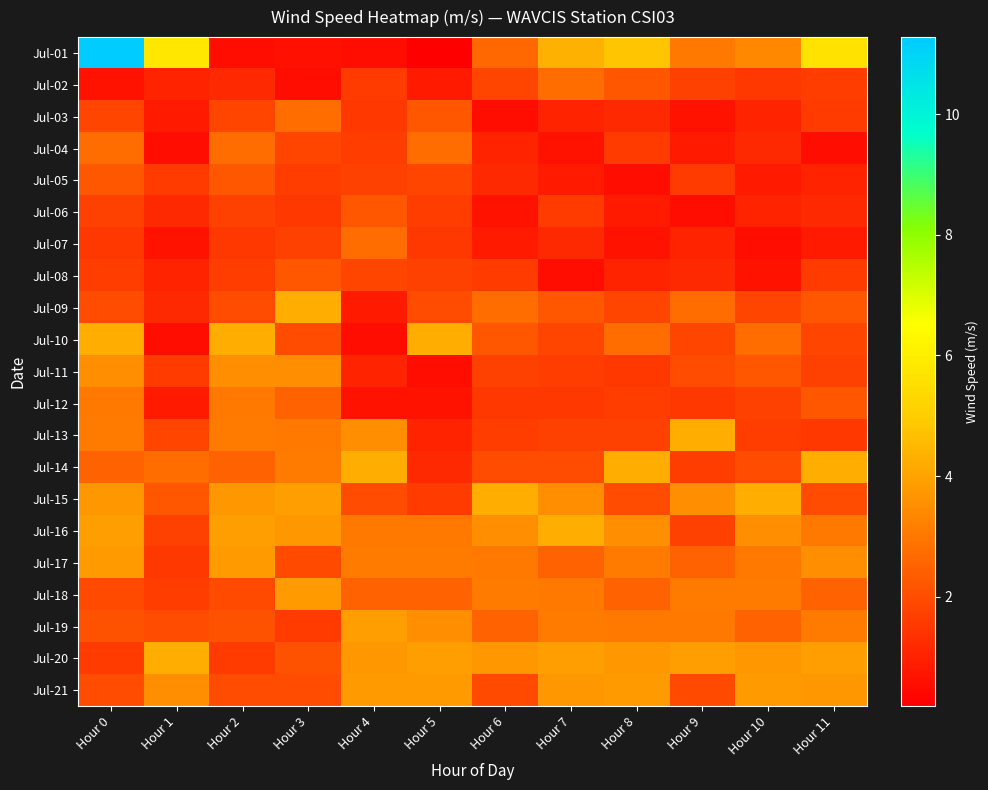

At which category does the chart reach its peak across all series?

Hour 0